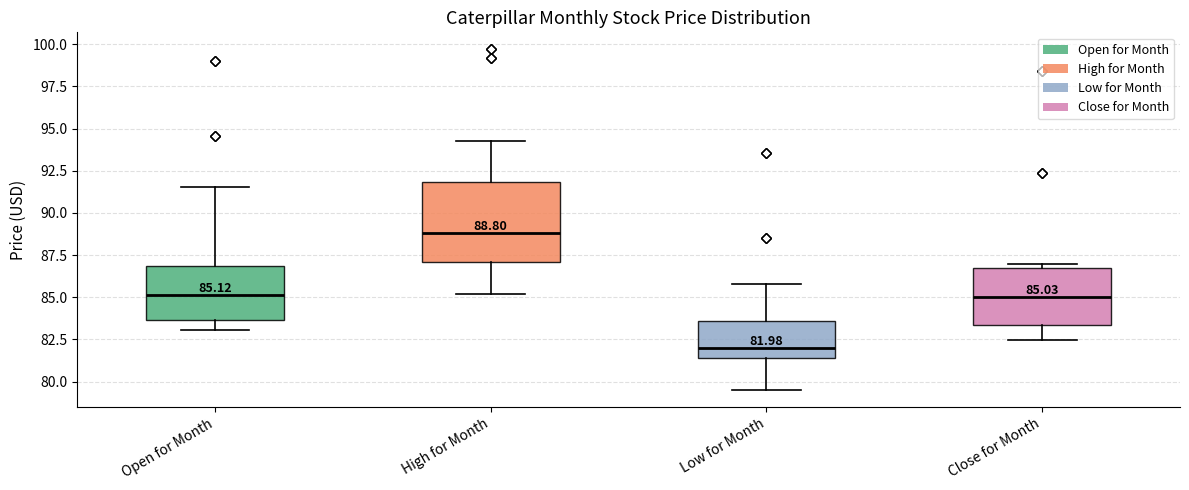

Comparing the boxes themselves (not the whiskers), which one is the tallest?

High for Month